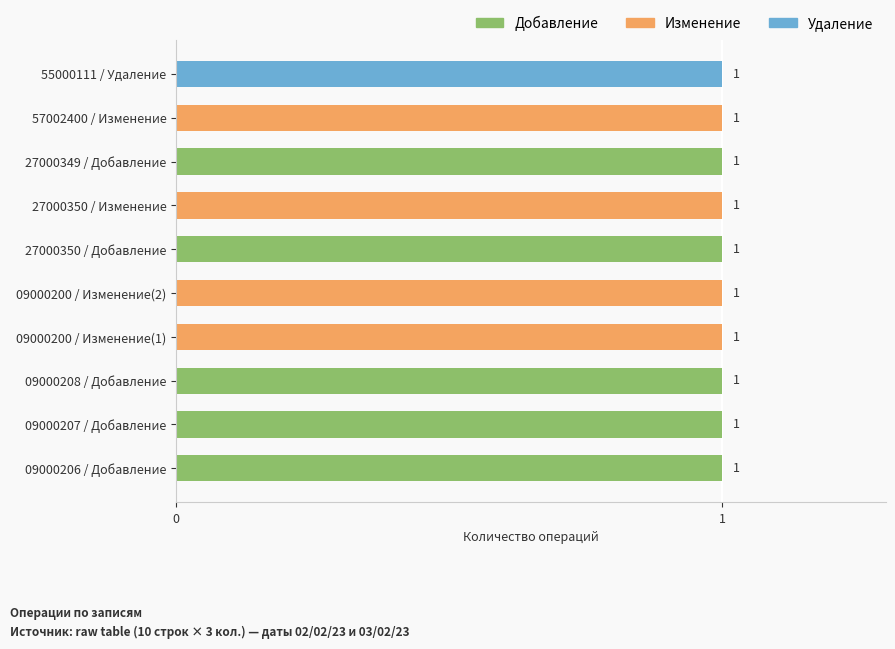

Is it true that Добавление equals 2 at 27000350 / Добавление?

False